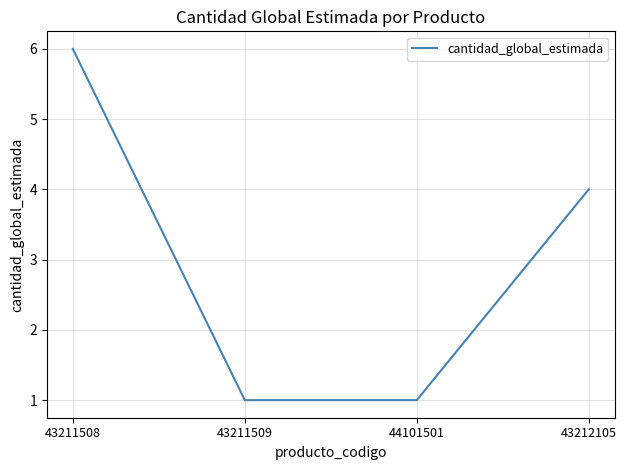

What is the change in value from 44101501 to 43212105?

+3